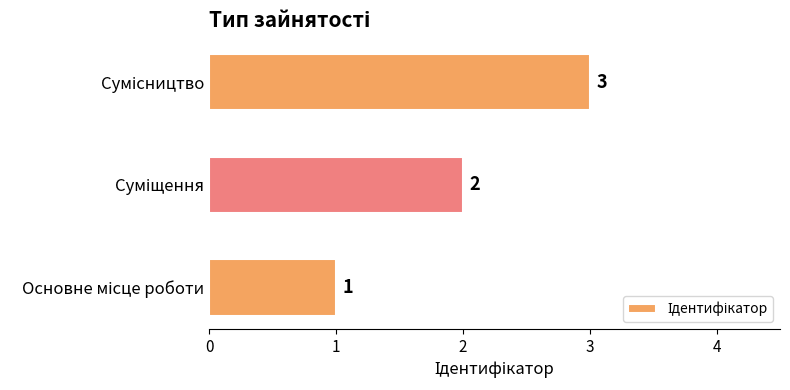

How many values are between 1 and 3?

3